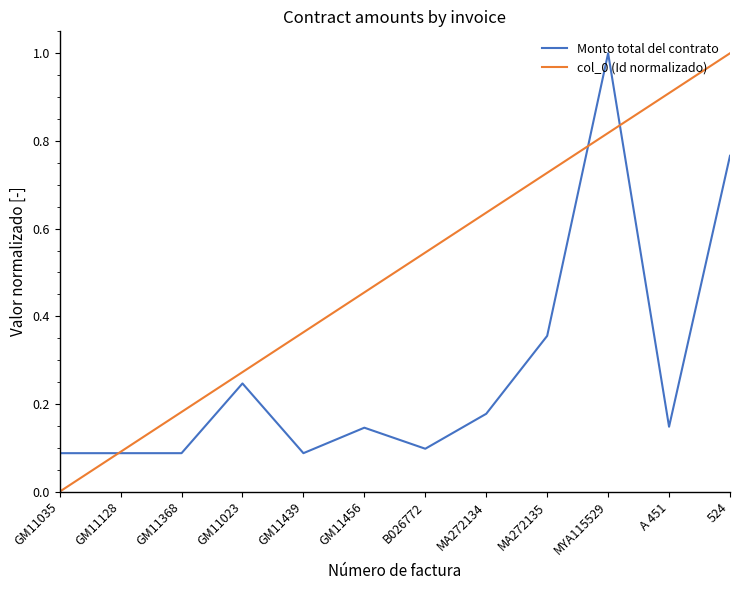

Is the value of Monto total del contrato at MA272134 greater than the value of col_0 (Id normalizado) at MA272134?

No